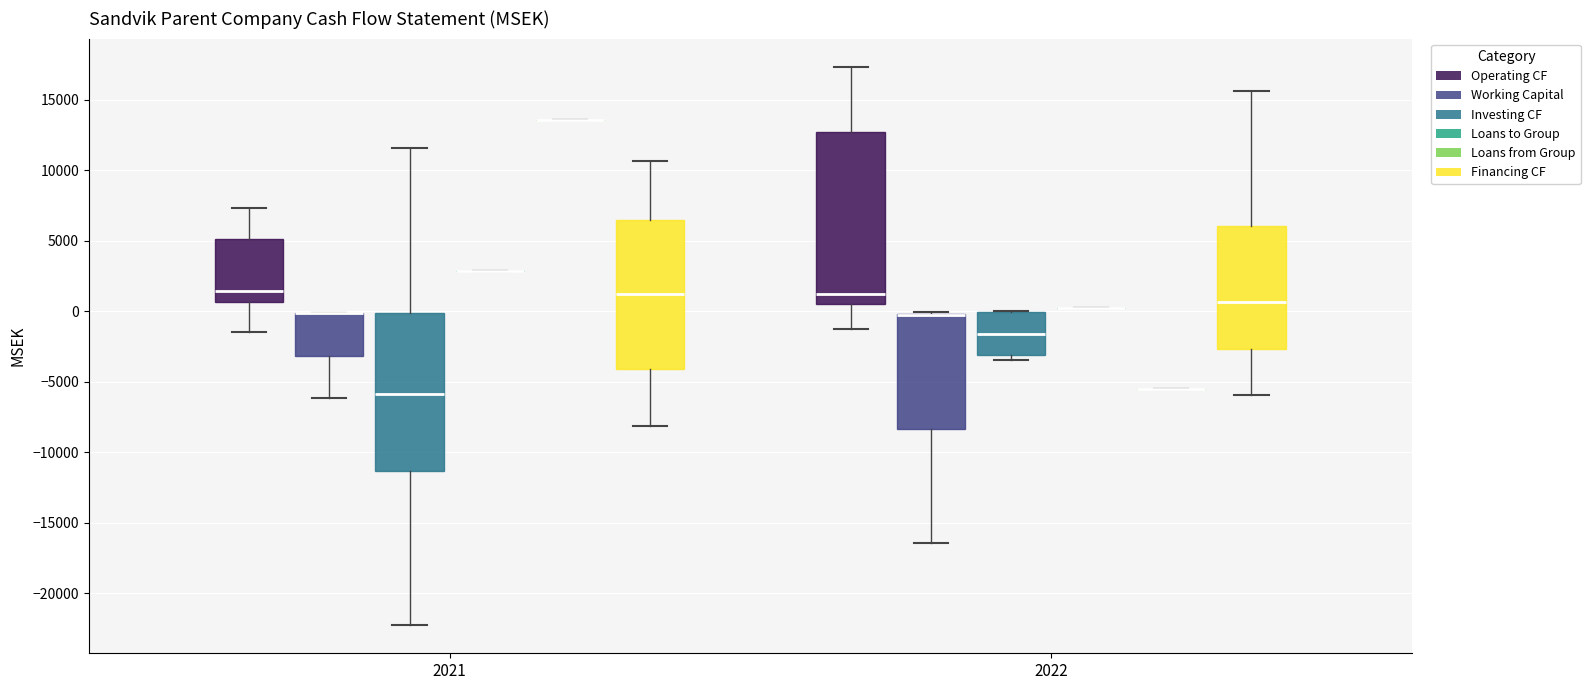

Reading left to right, read every box against the y-axis: the position of its median line, the range the box covers, and the ends of its whiskers. The values are not printed on the chart, so give them approximately, as read against the axis.

2021 (Operating CF): median 1500, box 500 to 5000, whiskers -1500 to 7500
2021 (Working Capital): median 0 (drawn on the box's upper edge), box -3000 to 0, whiskers -6000 to 0
2021 (Investing CF): median -6000, box -11500 to 0, whiskers -22500 to 11500
2021 (Loans to Group): box collapsed to a line at 3000, whiskers 3000 to 3000
2021 (Loans from Group): box collapsed to a line at 13500, whiskers 13500 to 13500
2021 (Financing CF): median 1000, box -4000 to 6500, whiskers -8000 to 10500
2022 (Operating CF): median 1000, box 500 to 12500, whiskers -1500 to 17500
2022 (Working Capital): median -500 (drawn on the box's upper edge), box -8500 to 0, whiskers -16500 to 0
2022 (Investing CF): median -1500, box -3000 to 0, whiskers -3500 to 0
2022 (Loans to Group): box collapsed to a line at 500, whiskers 500 to 500
2022 (Loans from Group): box collapsed to a line at -5500, whiskers -5500 to -5500
2022 (Financing CF): median 500, box -2500 to 6000, whiskers -6000 to 15500